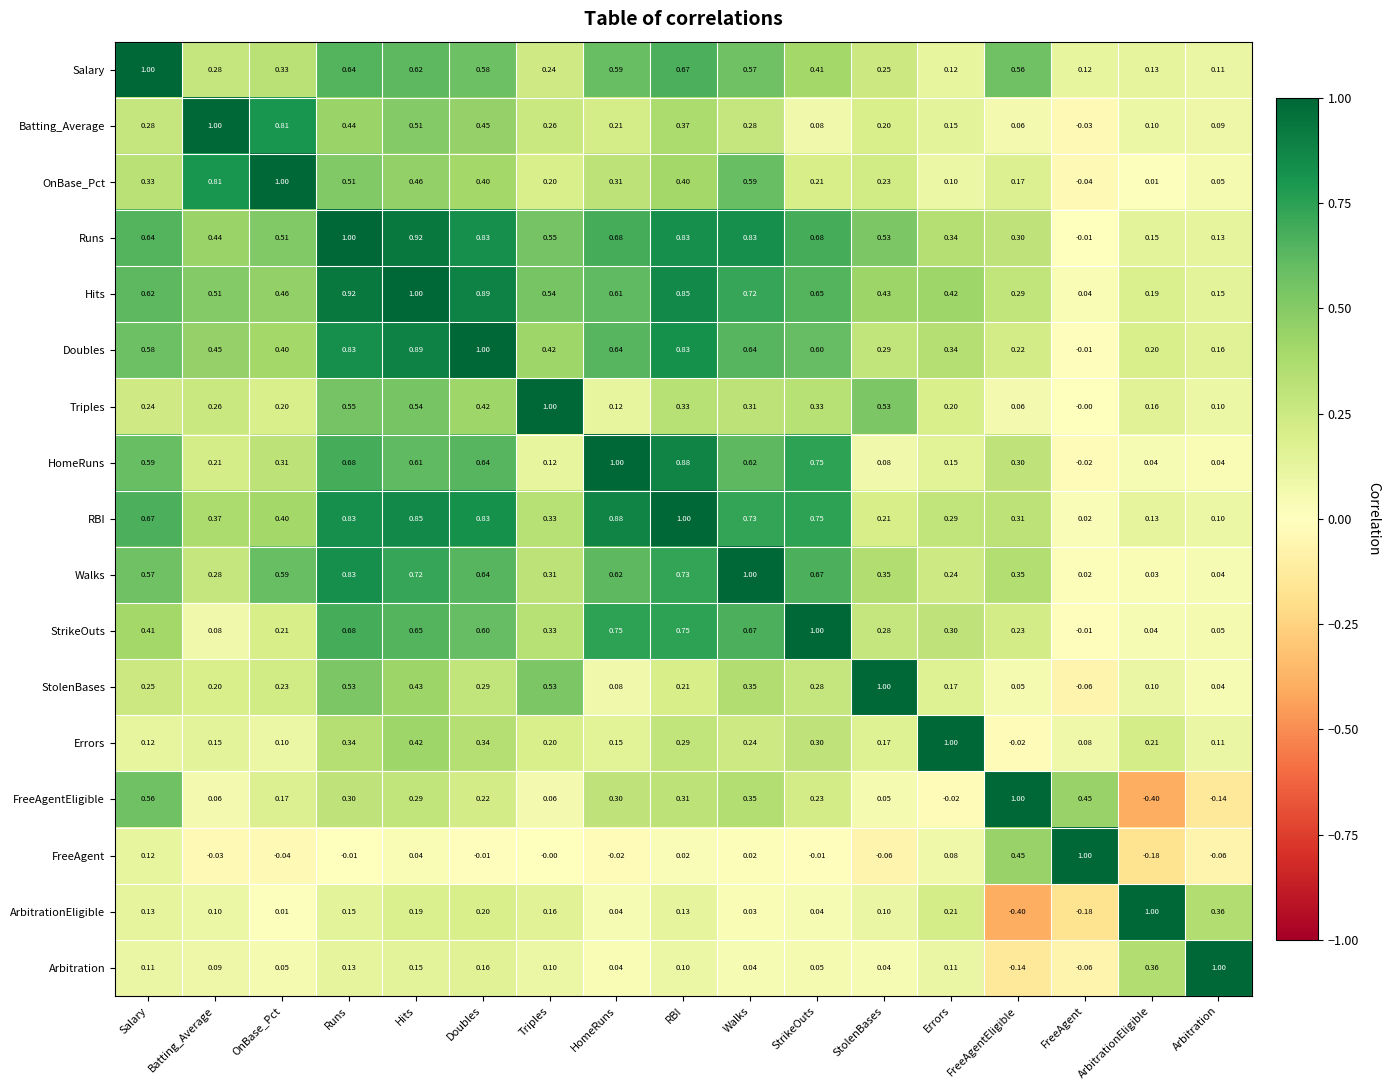

At which label does StolenBases reach its minimum?

FreeAgent